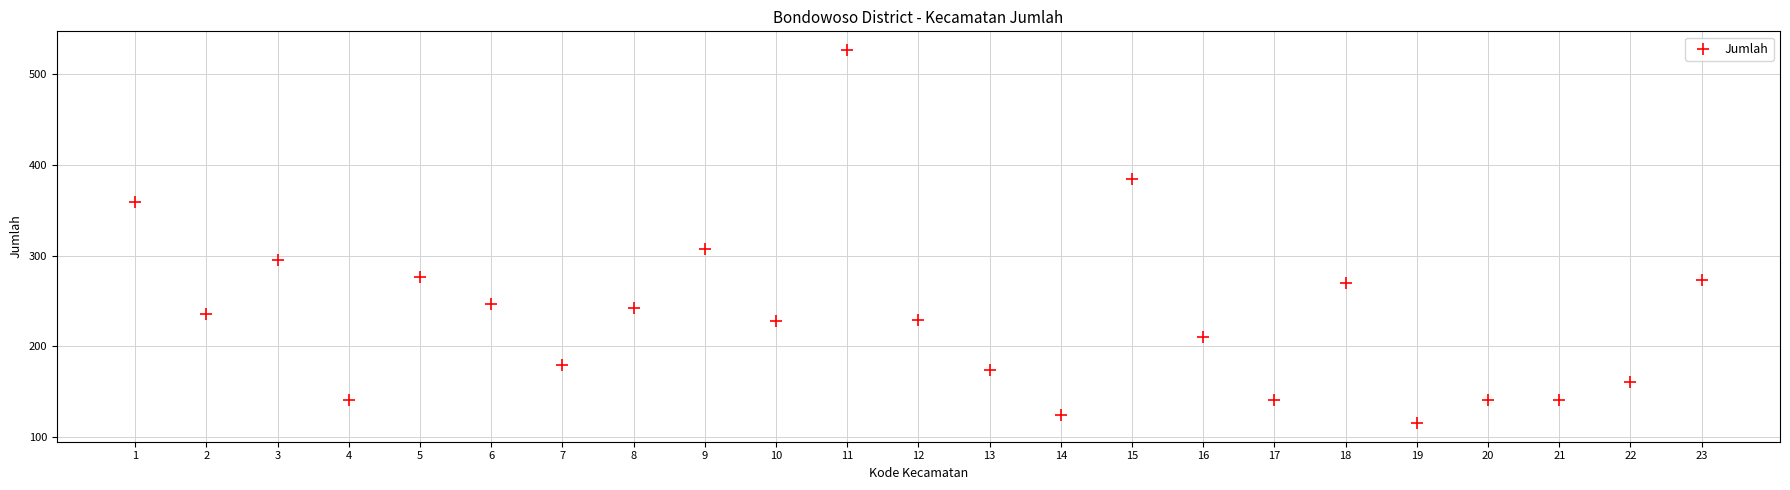

What Y value in the scatter plot is closest to 321?

307